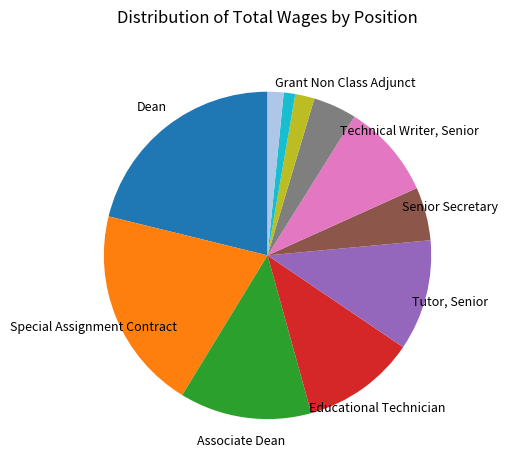

Is there any slice that represents more than half of the pie?

No